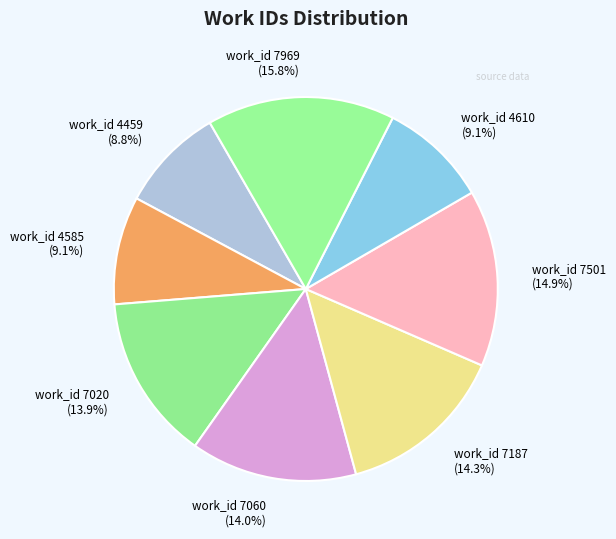

How many slices are in this pie chart?

8